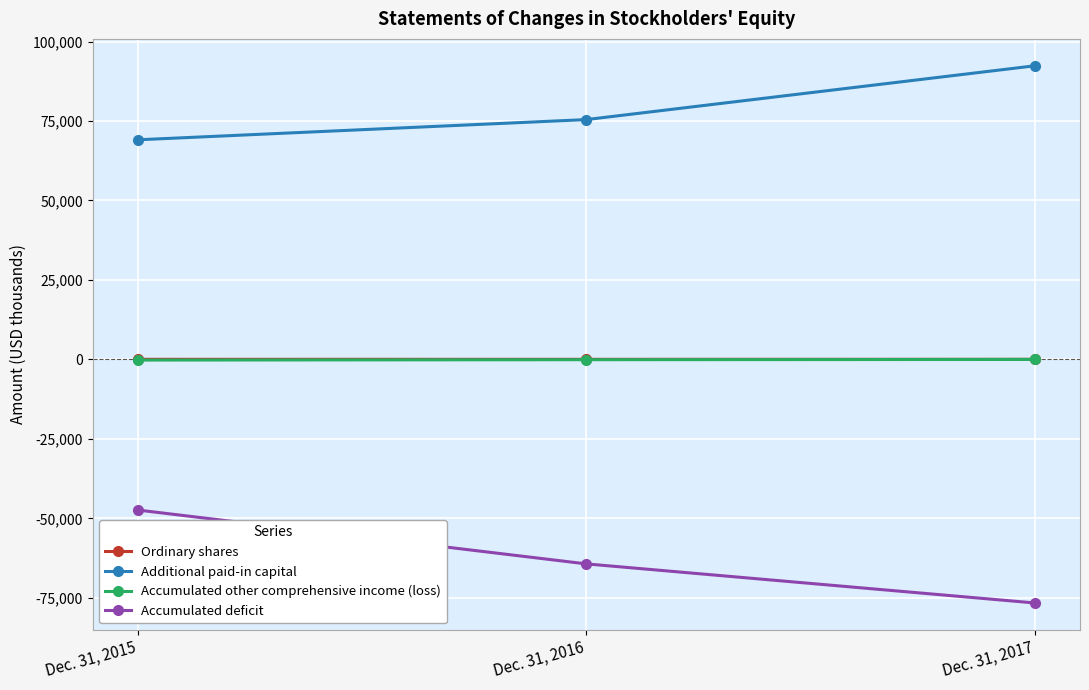

Between Dec. 31, 2015 and Dec. 31, 2016, which series saw the biggest shift?

Accumulated deficit